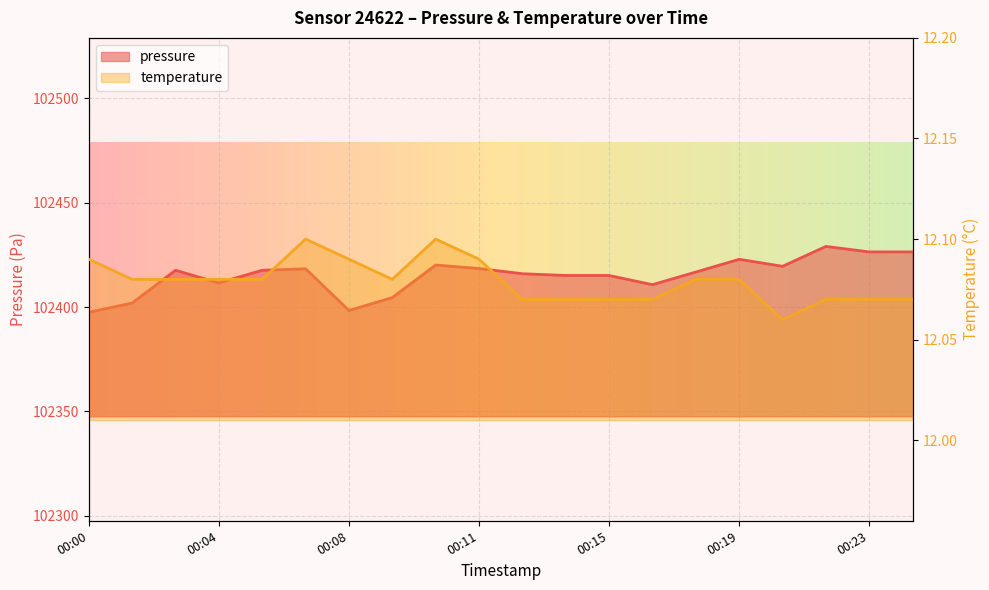

True or false: pressure and temperature intersect in this chart.

False